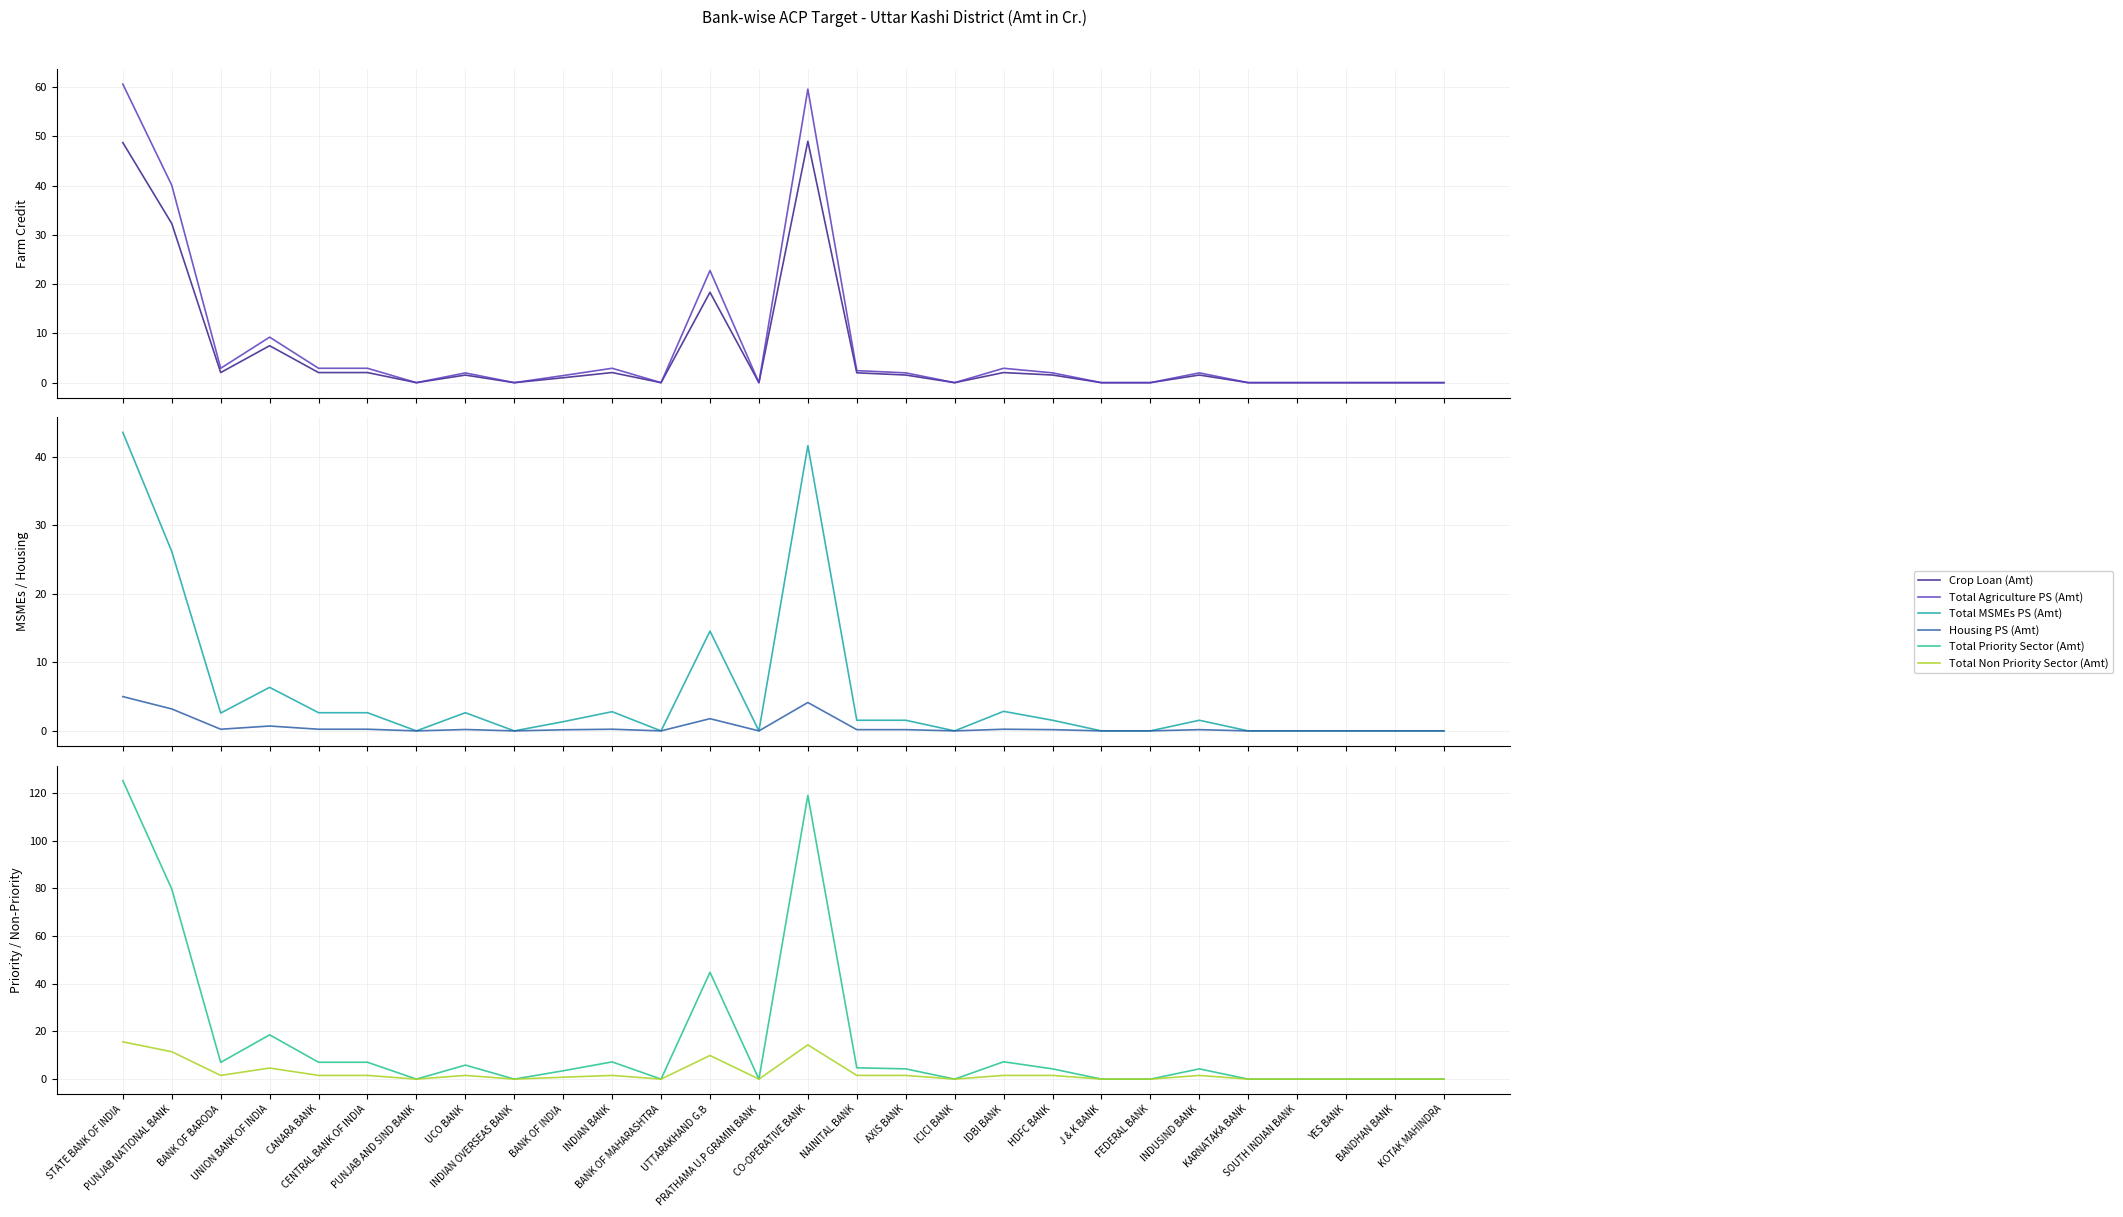

What are all the series names shown in the legend?

Crop Loan (Amt), Total Agriculture PS (Amt), Total MSMEs PS (Amt), Housing PS (Amt), Total Priority Sector (Amt), Total Non Priority Sector (Amt)